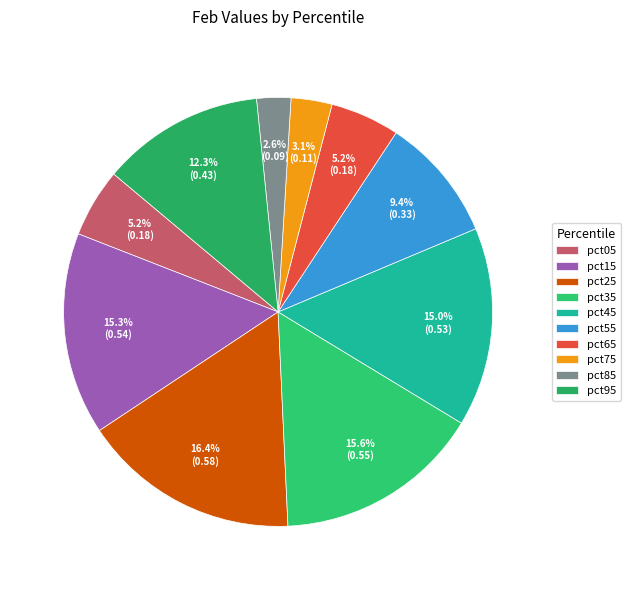

True or false: pct35 accounts for 16% of the total.

True